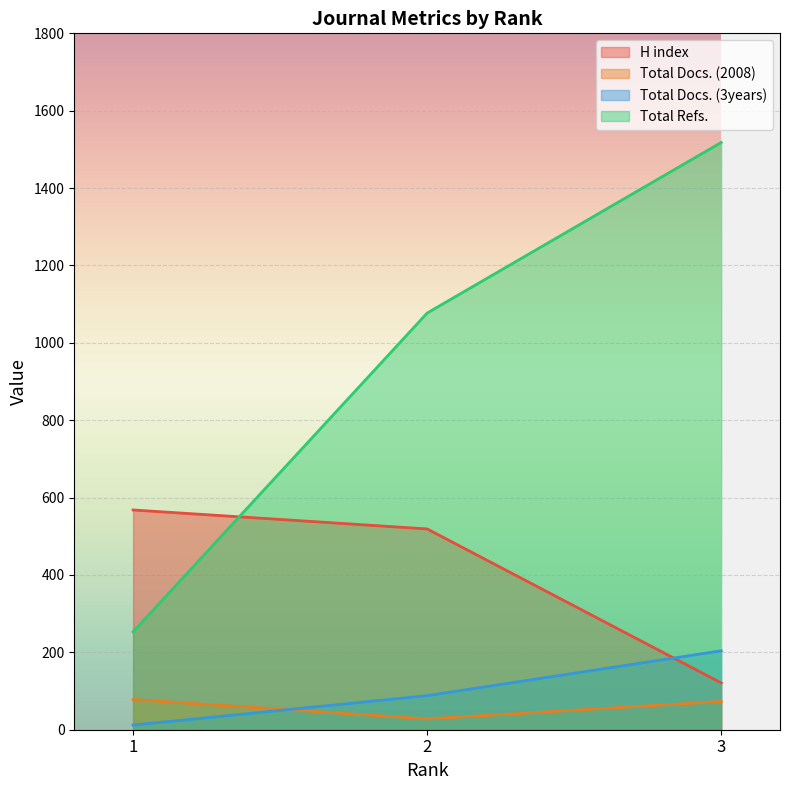

What is the difference between the maximum and minimum values in the H index series?

447